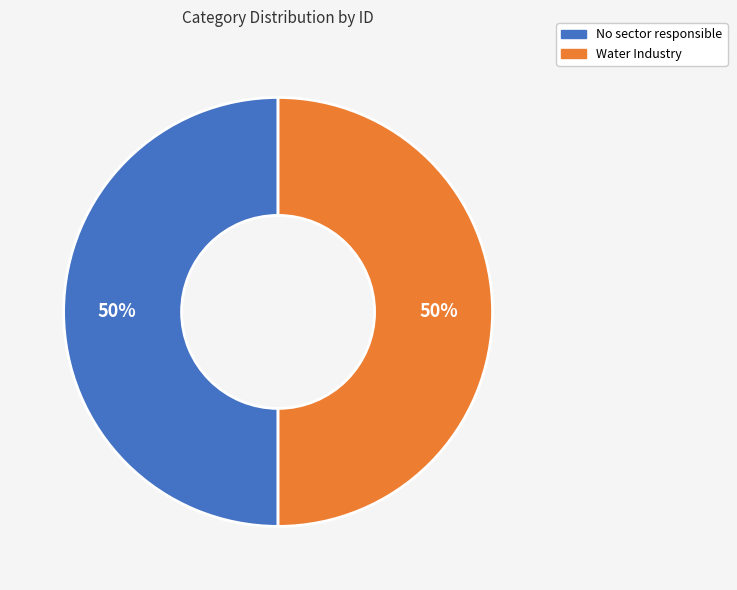

Do No sector responsible and Water Industry together represent more than half of the pie?

Yes